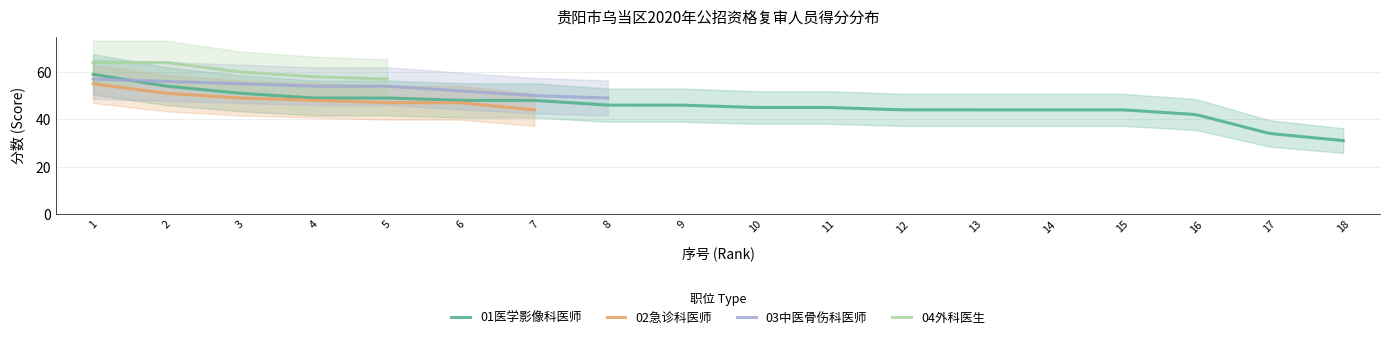

Rank the categories by 02急诊科医师 value from lowest to highest.

8, 9, 10, 11, 12, 13, 14, 15, 16, 17, 18, 7, 5, 6, 4, 3, 2, 1